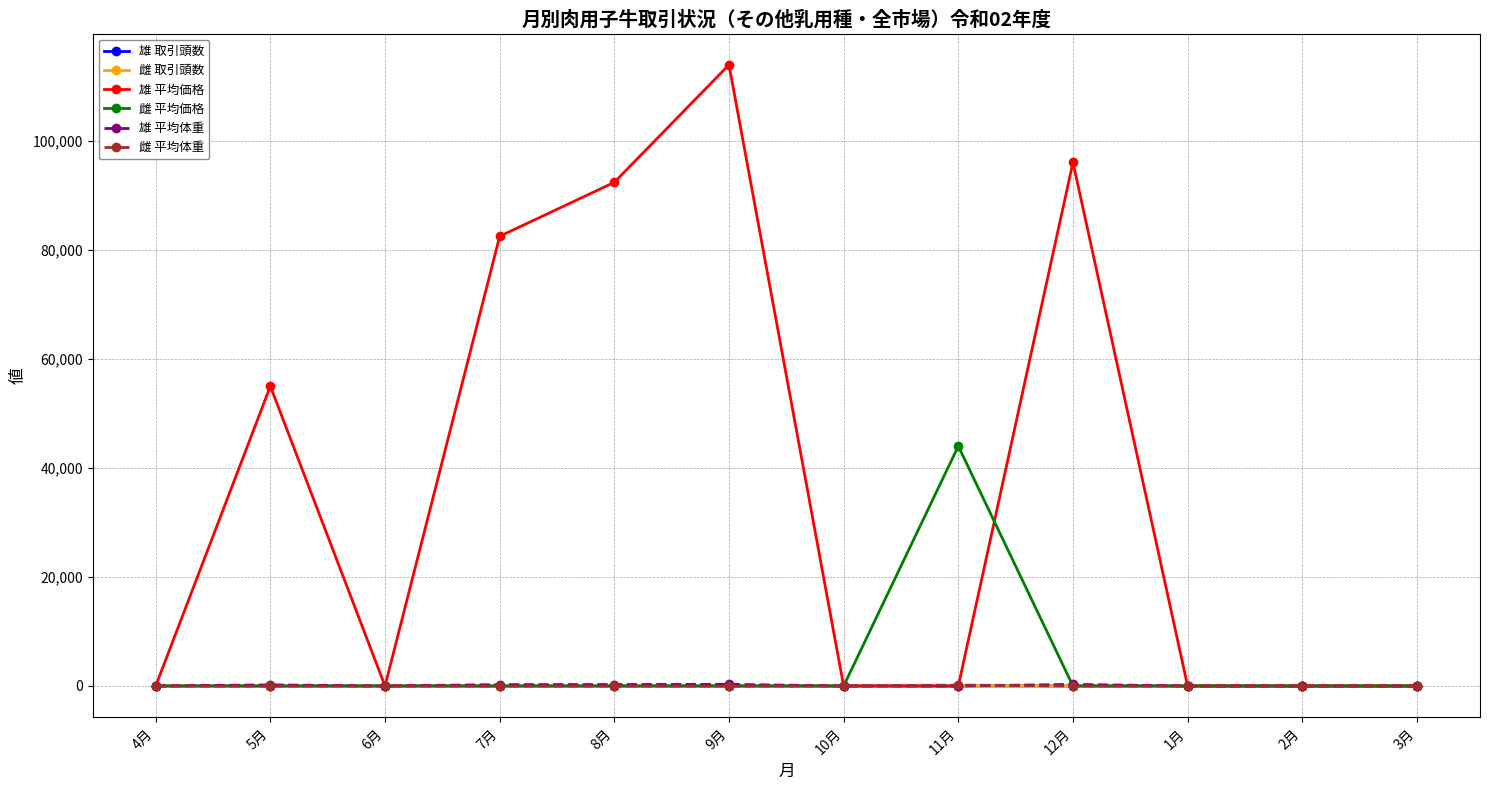

True or false: 雌 平均価格 has more than 0 points higher than both neighbors.

True